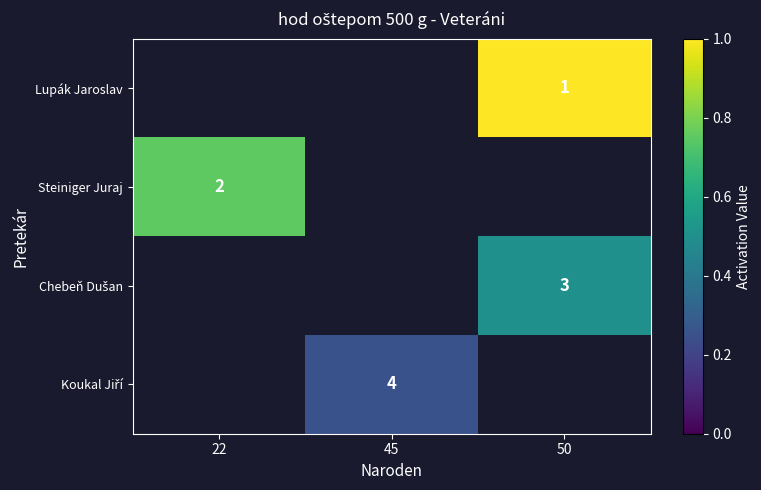

Is it true that Steiniger Juraj equals 1 at 22?

False